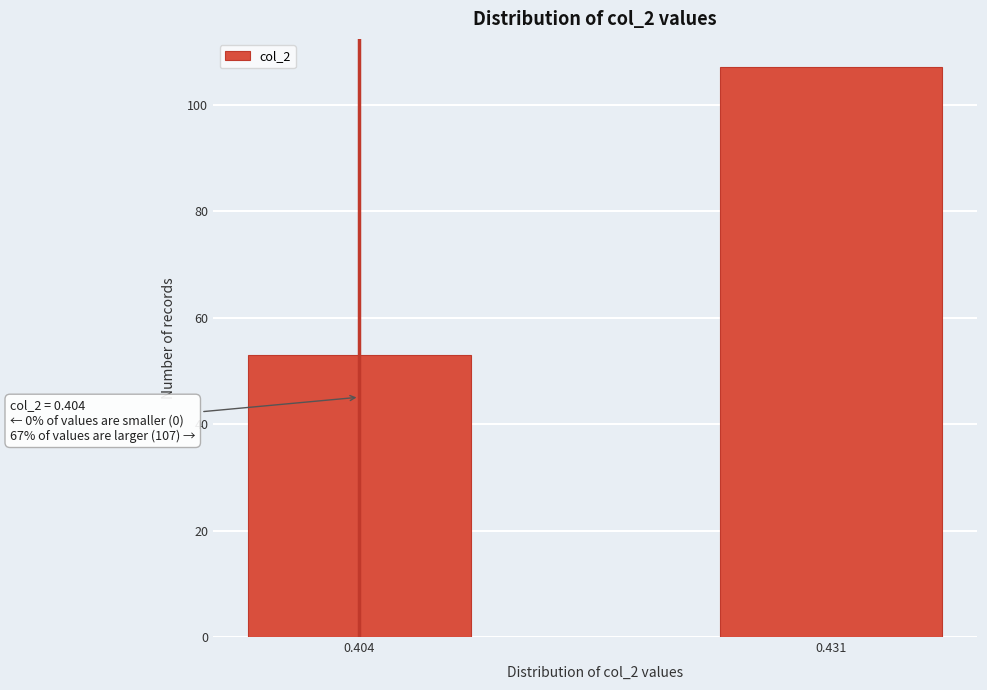

Reading left to right, extract all data points from this chart.

0.404=53	0.431=107